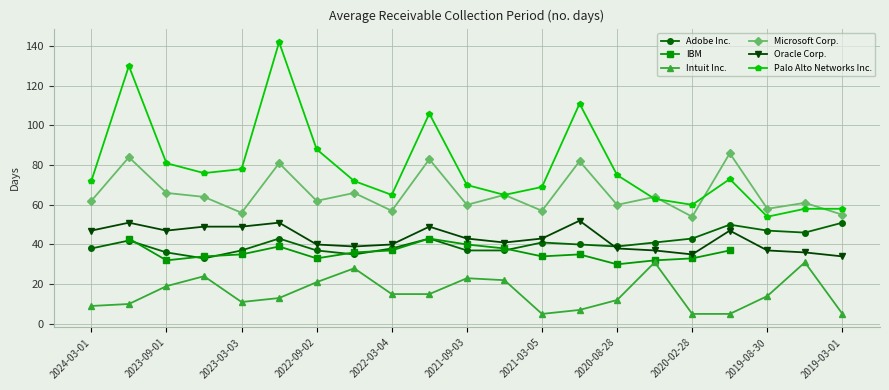

What is the difference between the highest and lowest values at 15?

33.0